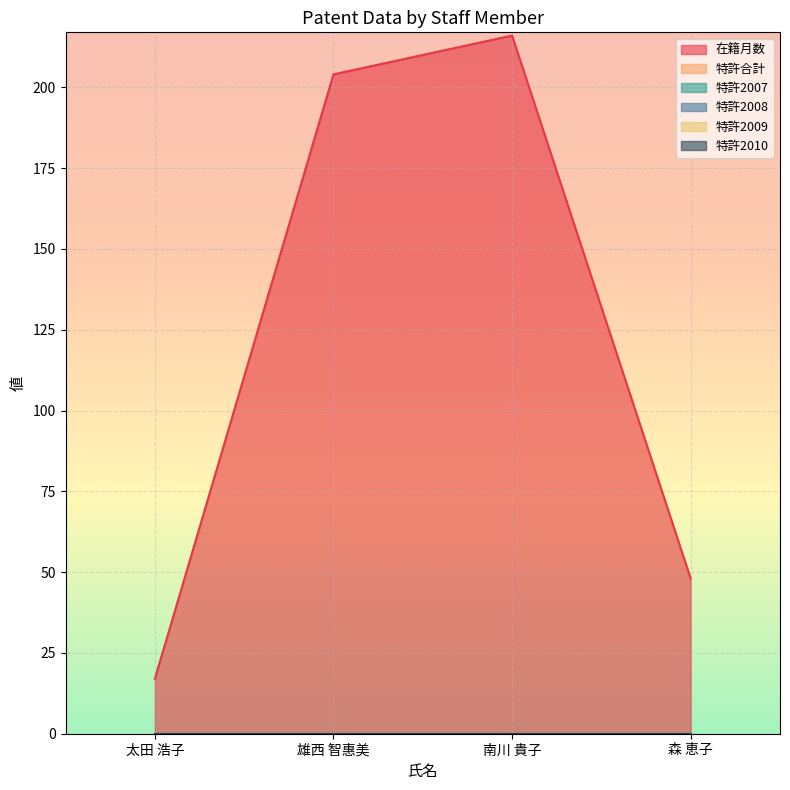

True or false: 特許2009 and 在籍月数 intersect in this chart.

False